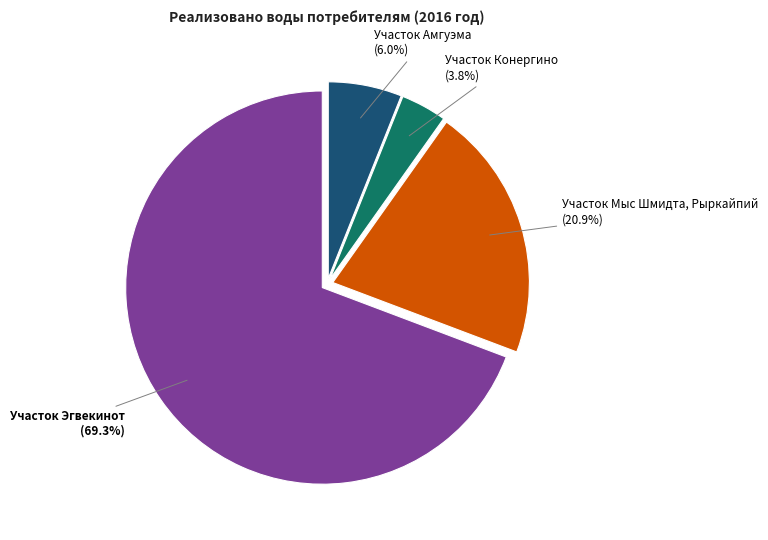

Which has a higher value, Участок Мыс Шмидта, Рыркайпий or Участок Амгуэма?

Участок Мыс Шмидта, Рыркайпий